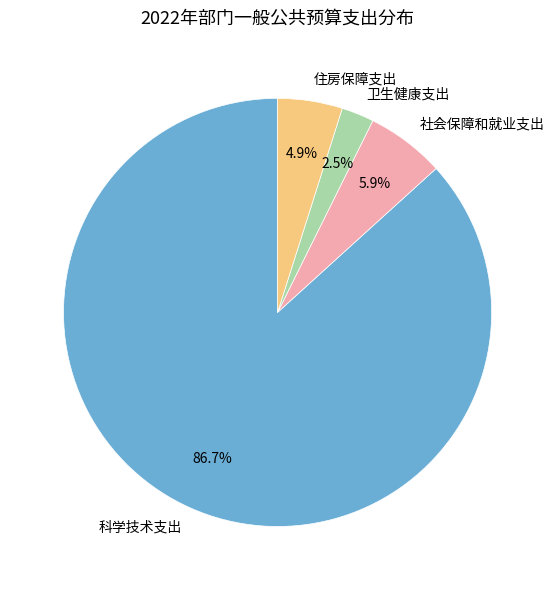

Is the sum of 住房保障支出 and 社会保障和就业支出 greater than half?

No